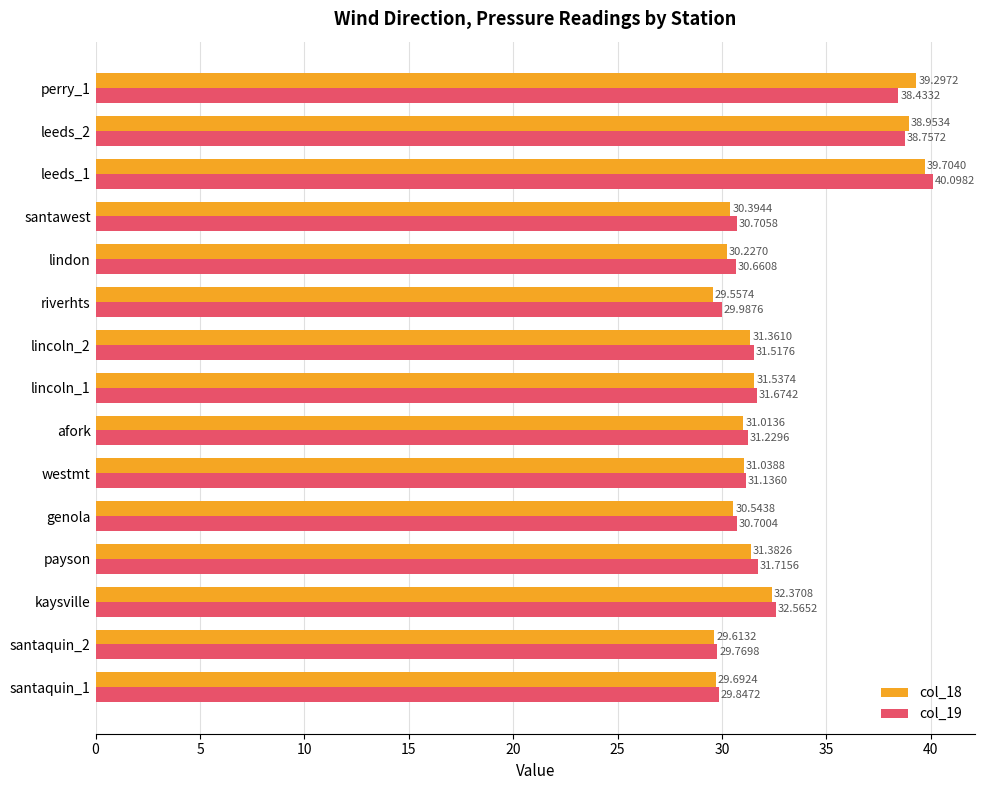

What is the difference between the second highest and second lowest values in the col_18 series?

9.7